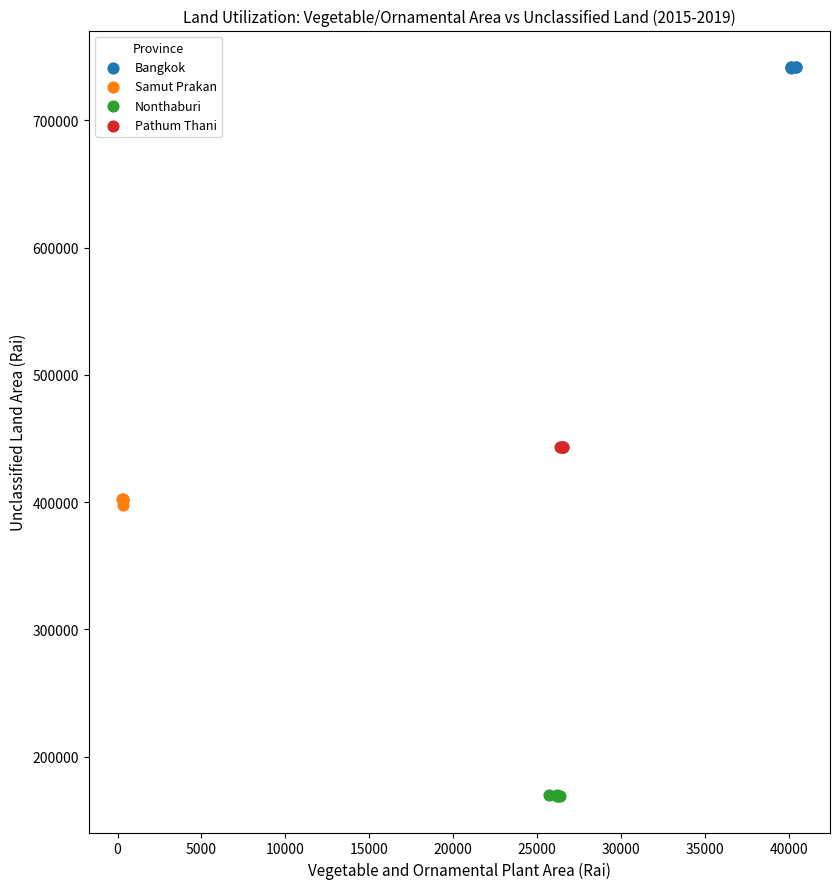

Which series contains the highest Y value?

Bangkok